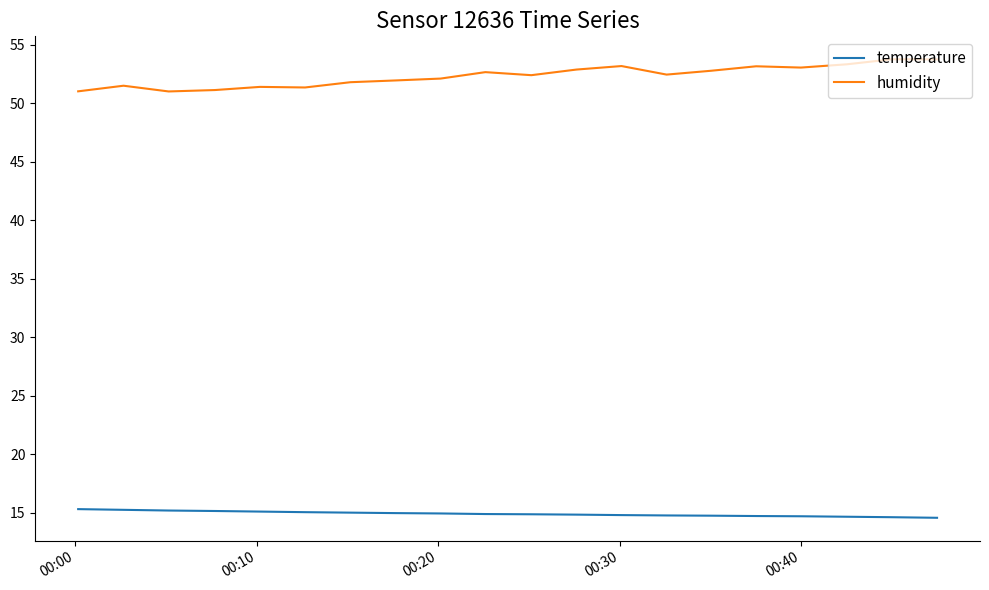

What is the sum of all humidity values?

1046.3